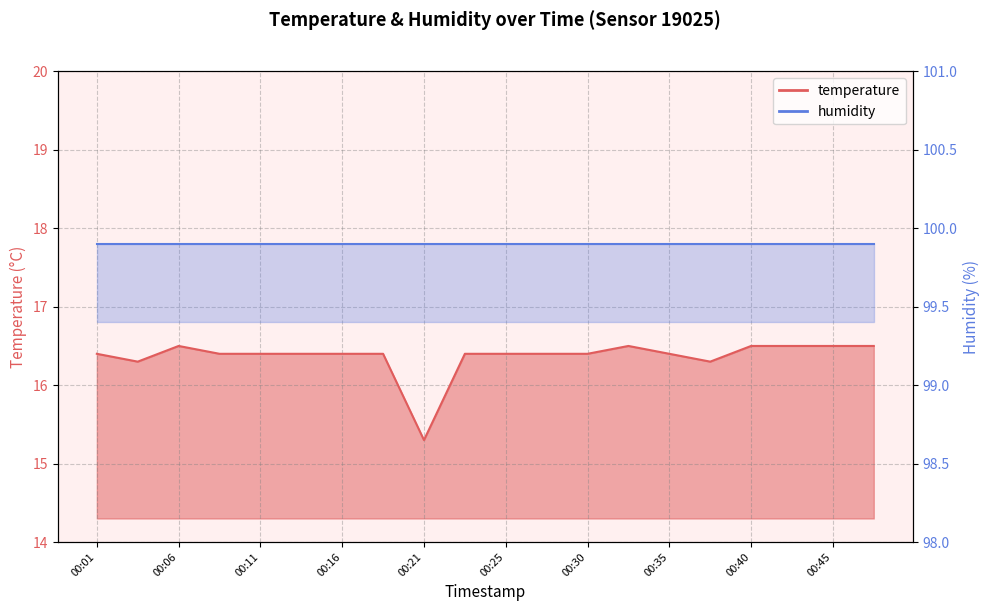

What is the smallest value displayed?

15.3